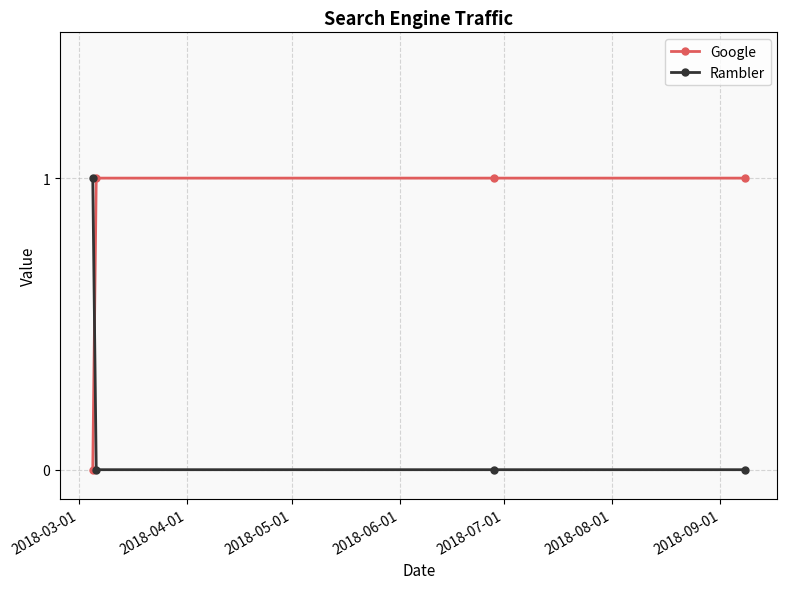

True or false: Google has more than 2 interior local peaks.

False